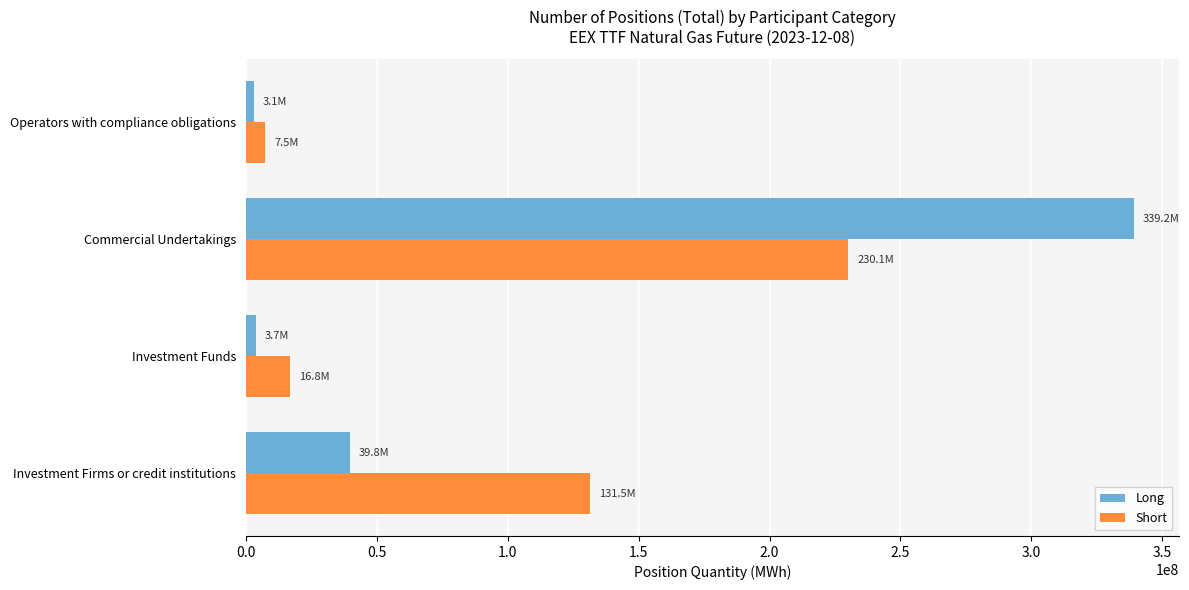

At how many categories does at least one series exceed 288590064?

1